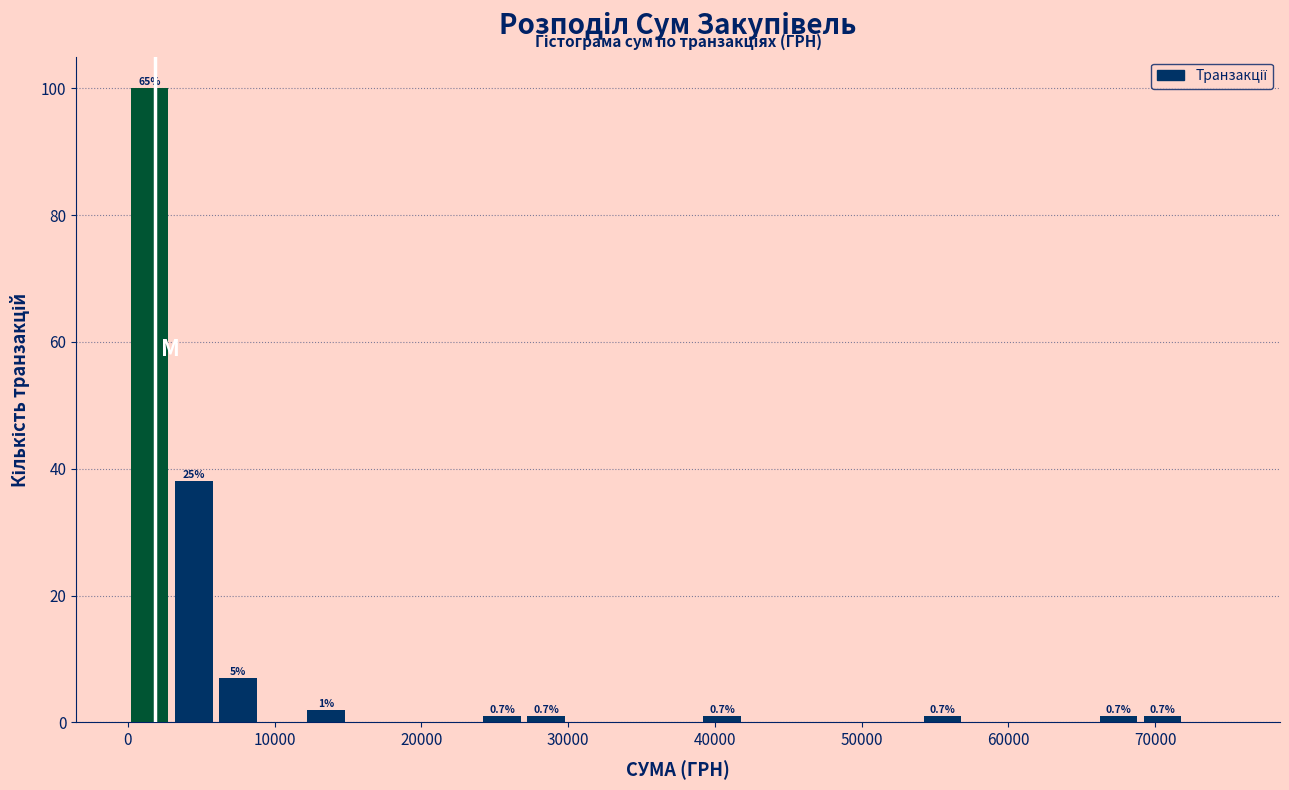

Read against the x-axis, roughly where is the centre of the tallest bar?

2000